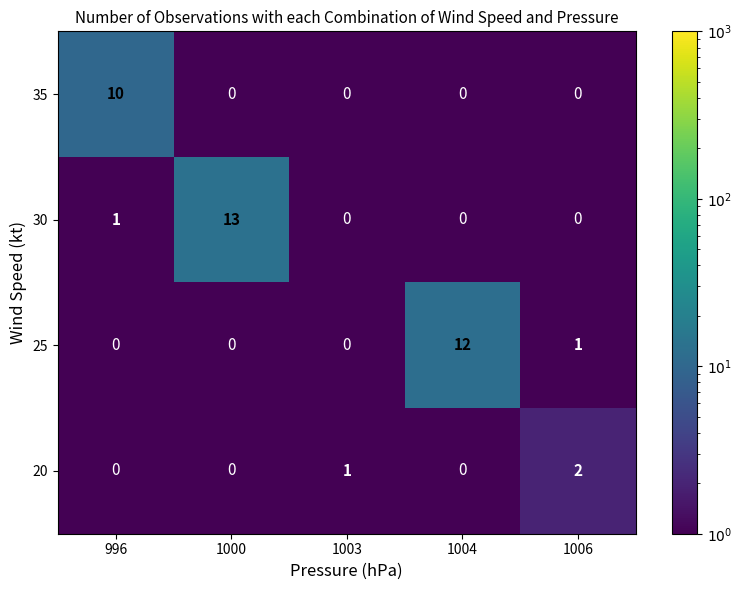

How many distinct data groups are displayed?

4